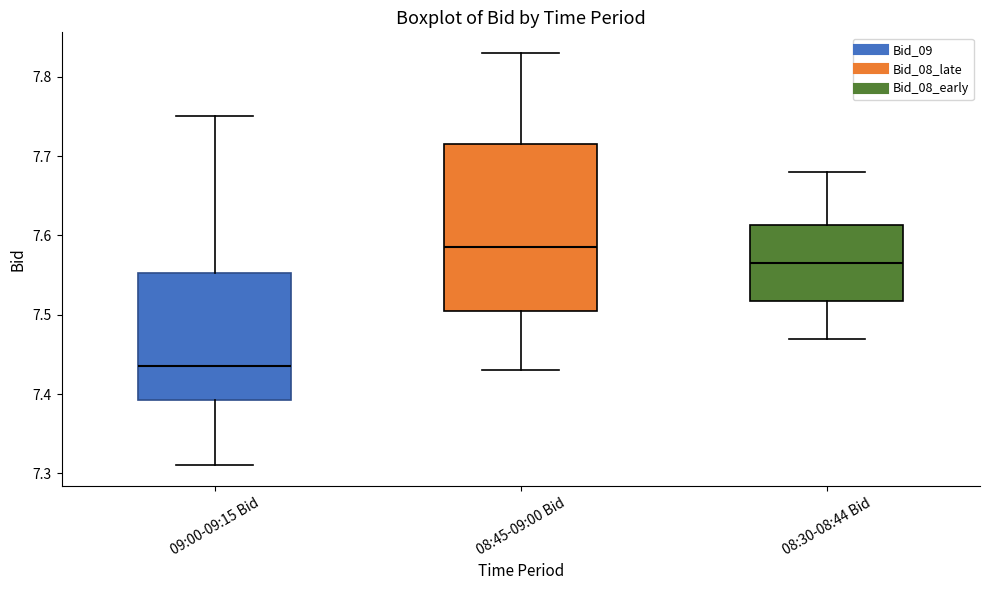

Where does the lower whisker of the box for 08:30-08:44 Bid end on the y-axis? The values are not printed on the chart, so give them approximately, as read against the axis.

7.47